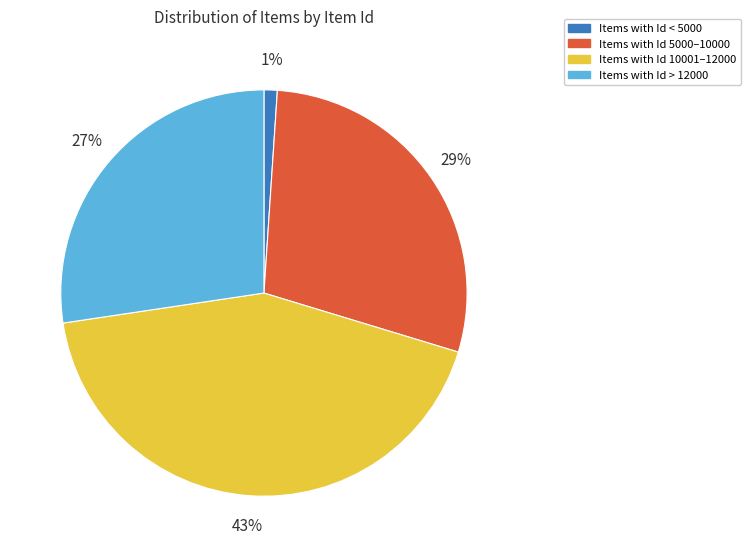

How many segments does this pie chart have?

4